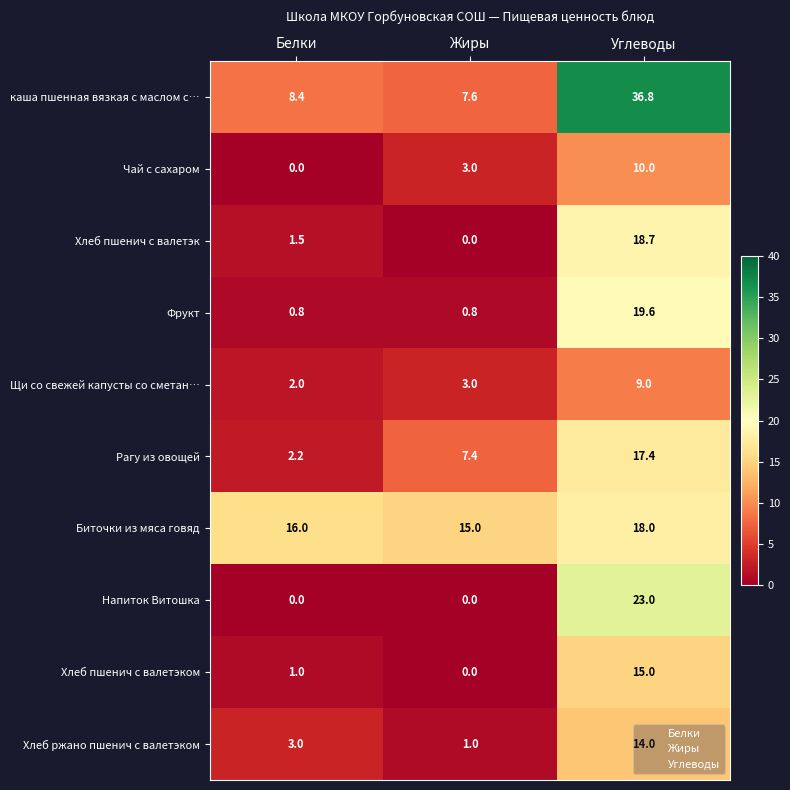

What is the spread (max minus min) of values at Углеводы?

27.8